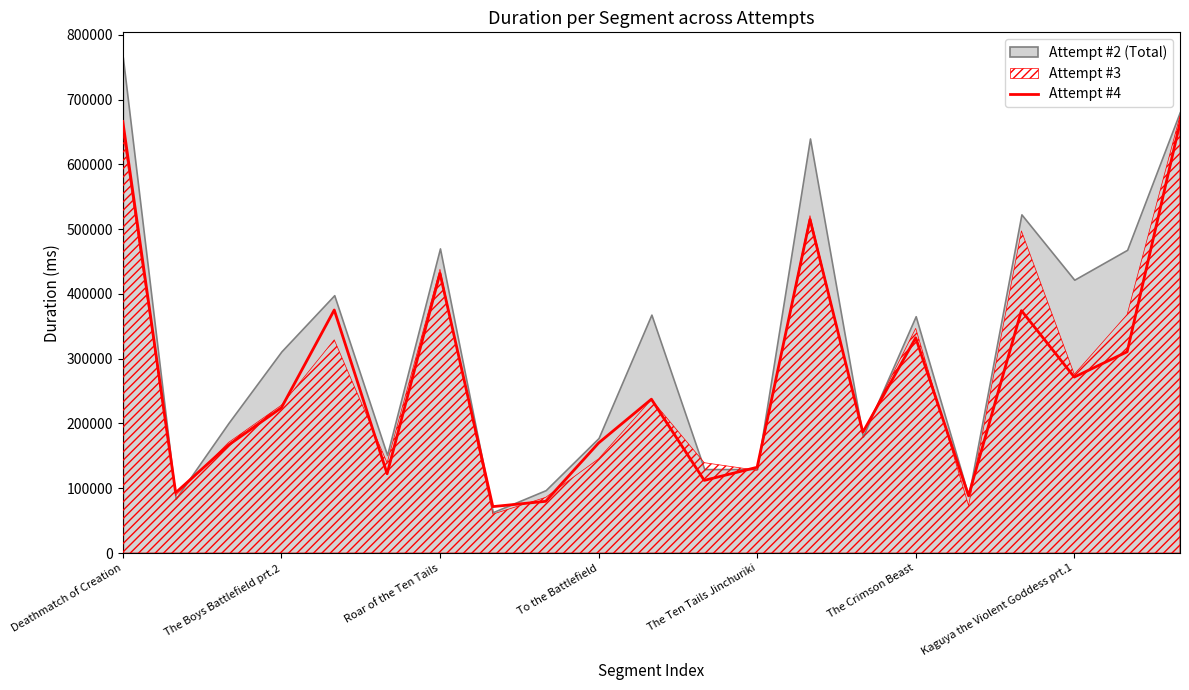

What is the value of the 3rd point from the left?

166741